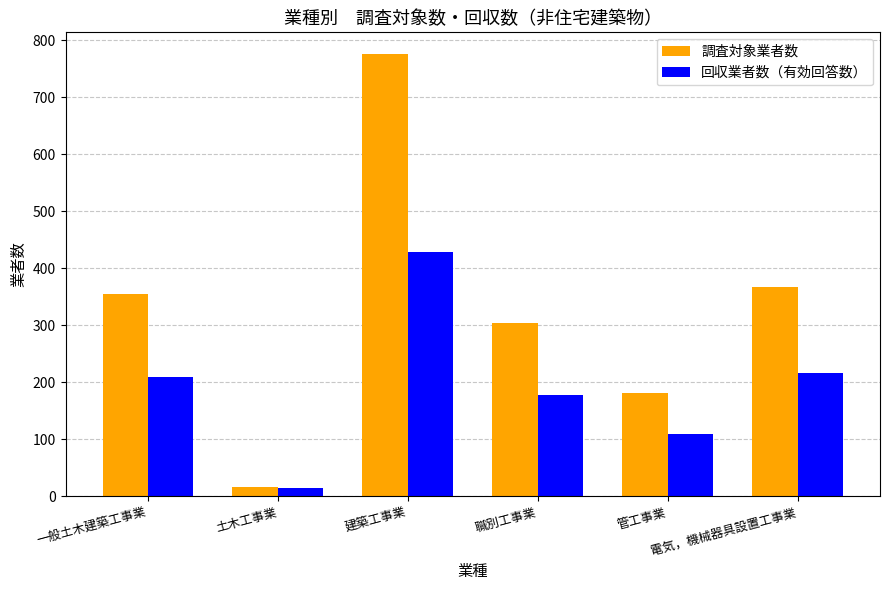

What is the label of the 3rd bar from the right?

職別工事業